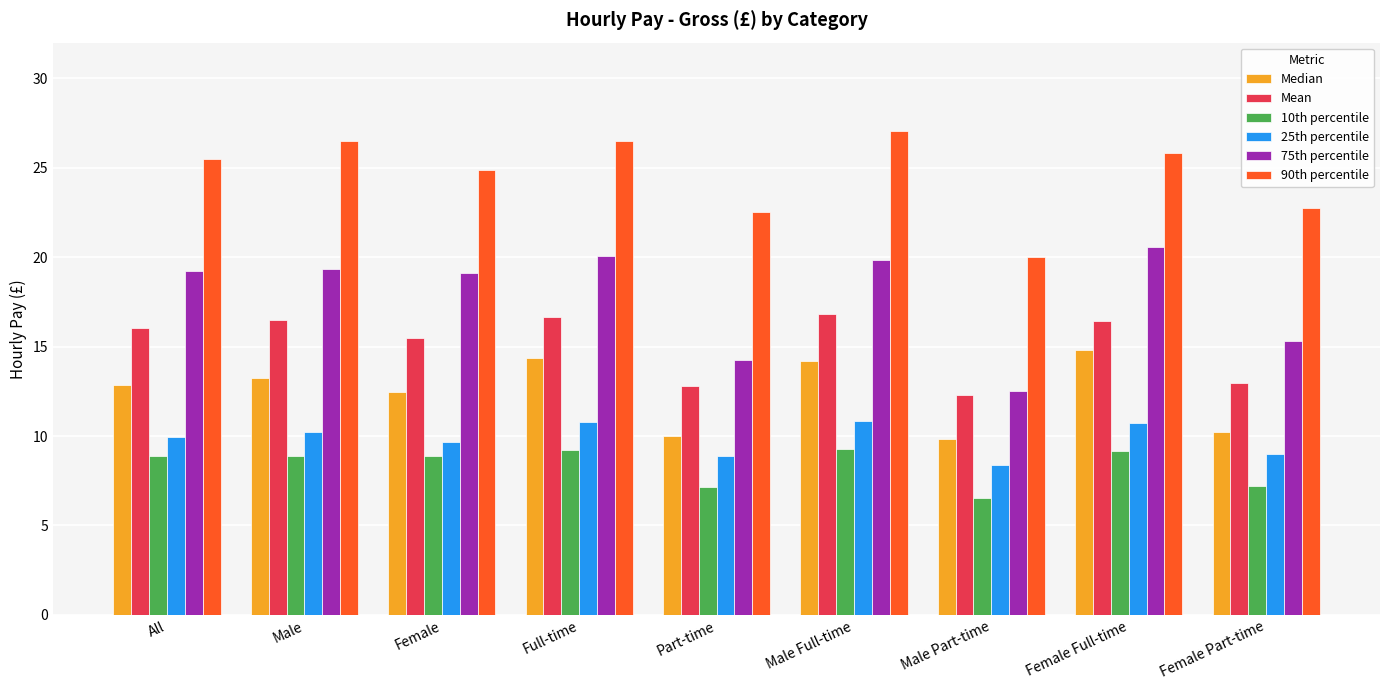

What is the difference between the highest and lowest values at All?

16.6